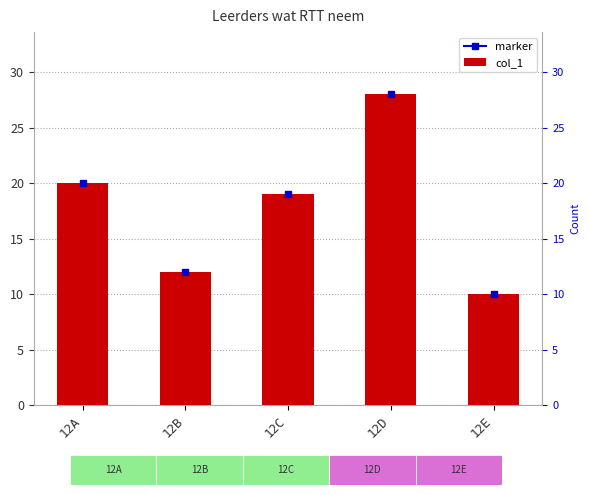

What is the difference between the maximum and minimum values?

18